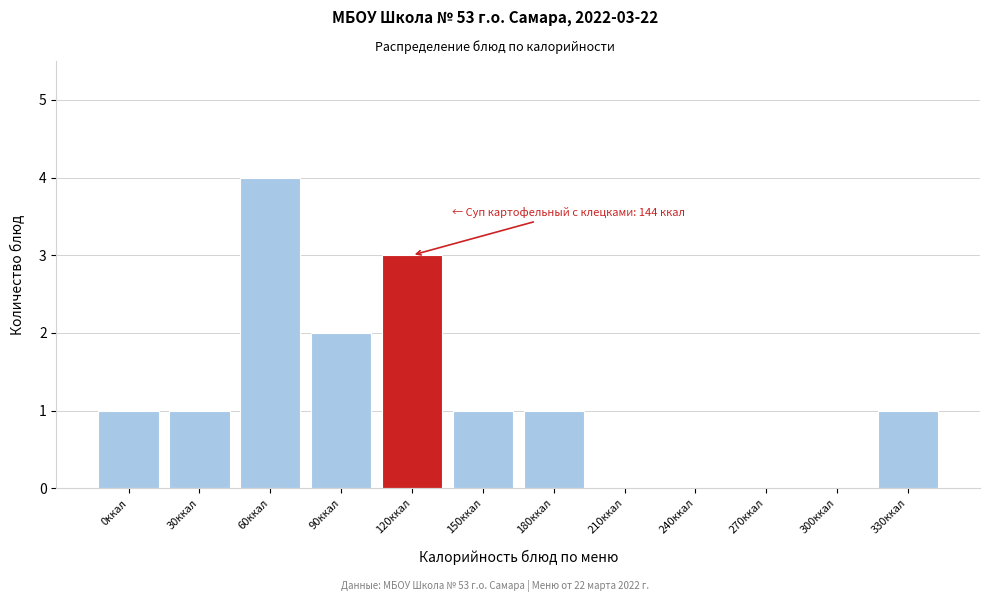

Reading right to left, what are all the values shown in this chart?

330ккал=1	300ккал=0	270ккал=0	240ккал=0	210ккал=0	180ккал=1	150ккал=1	120ккал=3	90ккал=2	60ккал=4	30ккал=1	0ккал=1